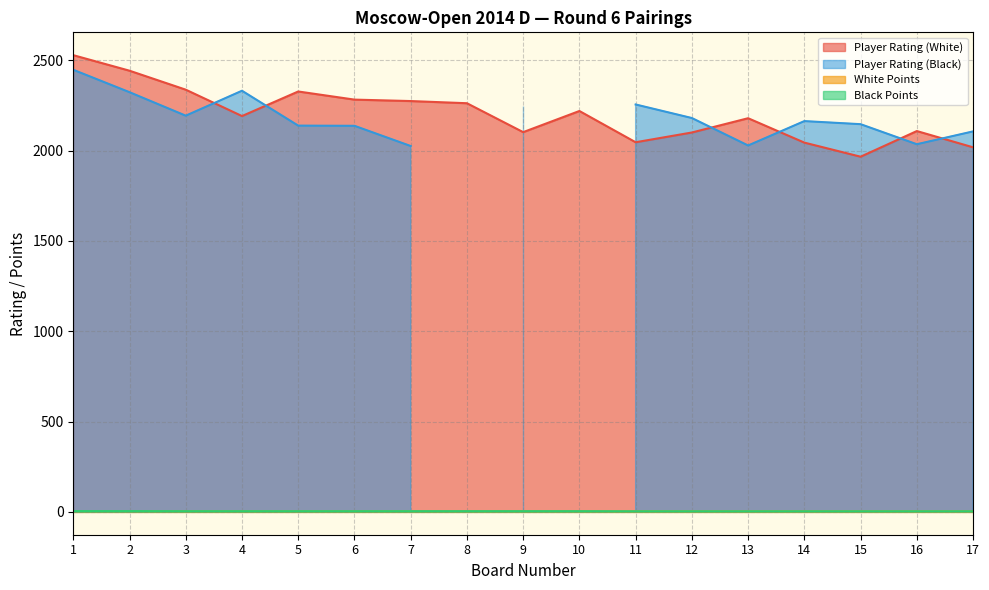

True or false: White Points and Player Rating (White) cross at least once.

False